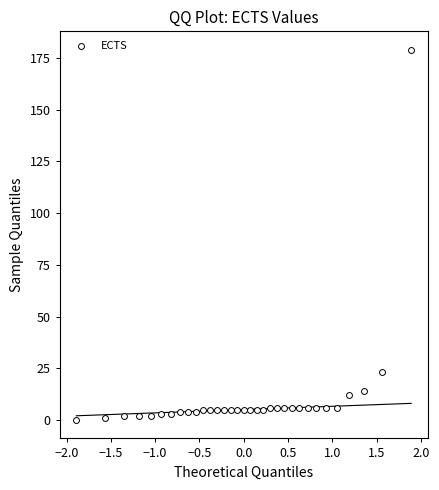

What Y value in the scatter plot is closest to 89?

23